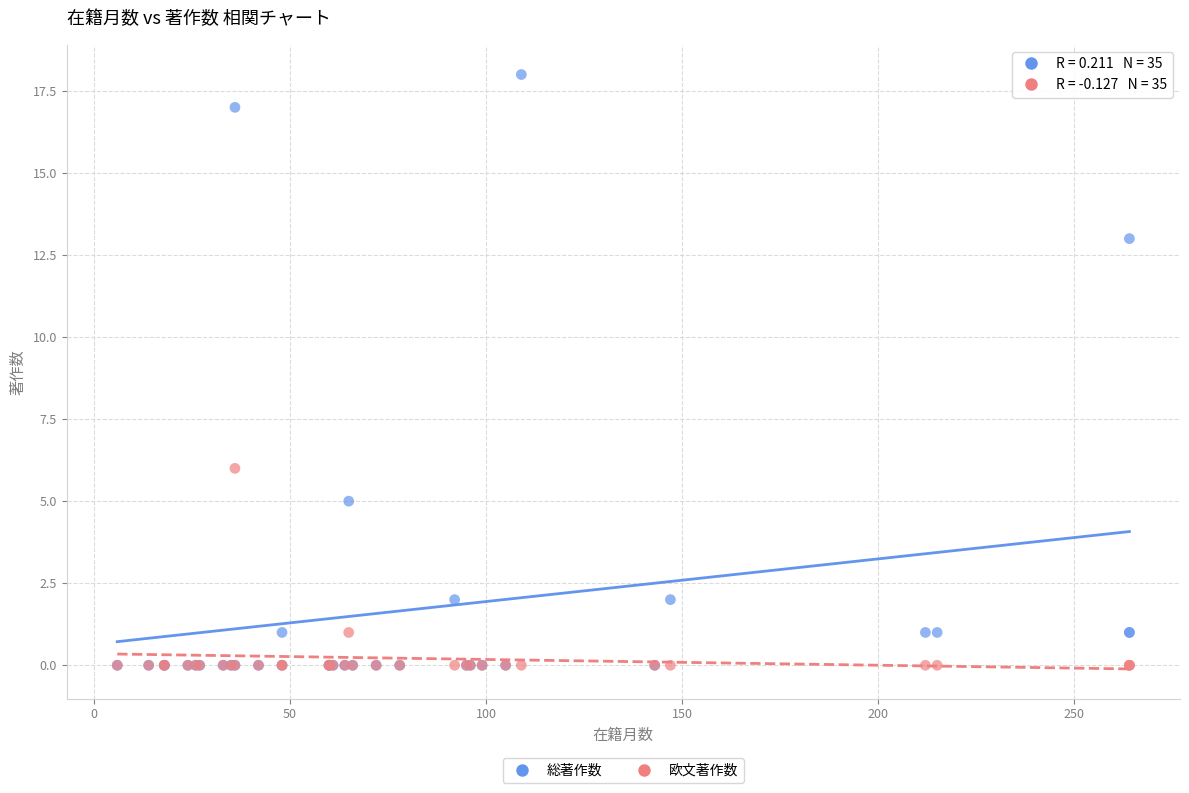

Across all series, what Y value is closest to 9?

6